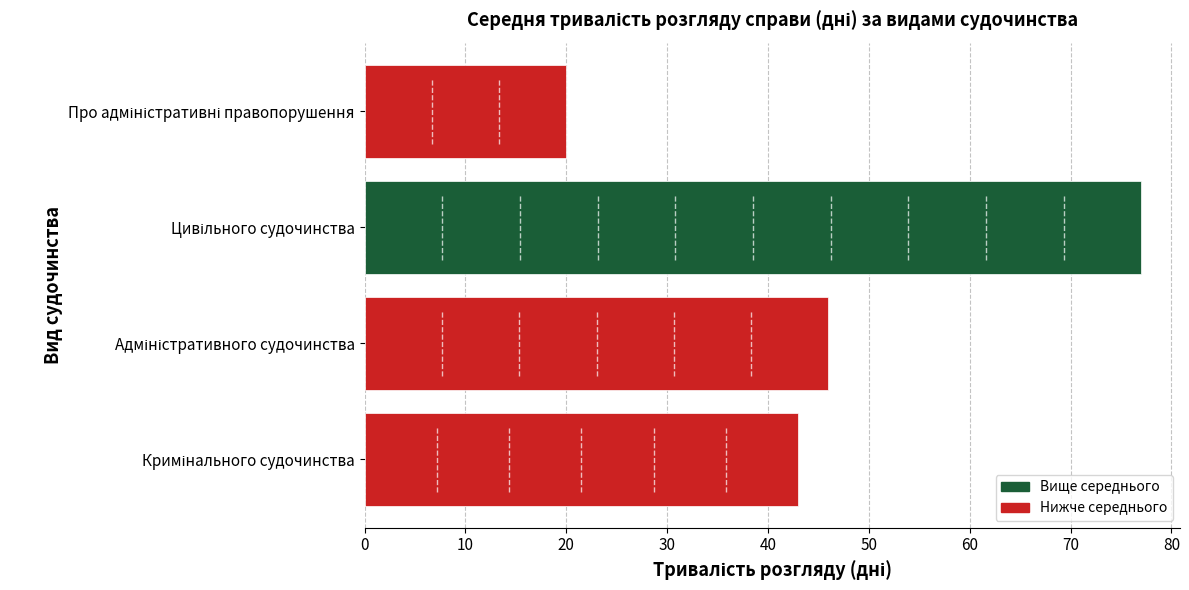

What is the sum of all values?

186